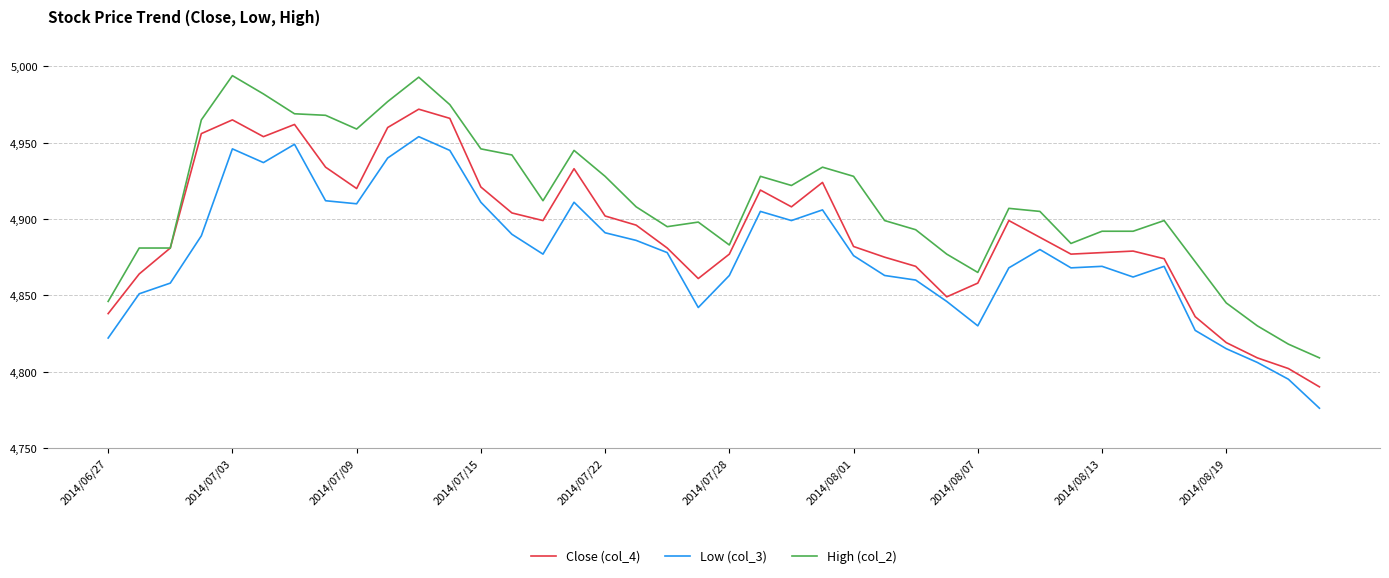

True or false: Low (col_3) and High (col_2) cross at least once.

False